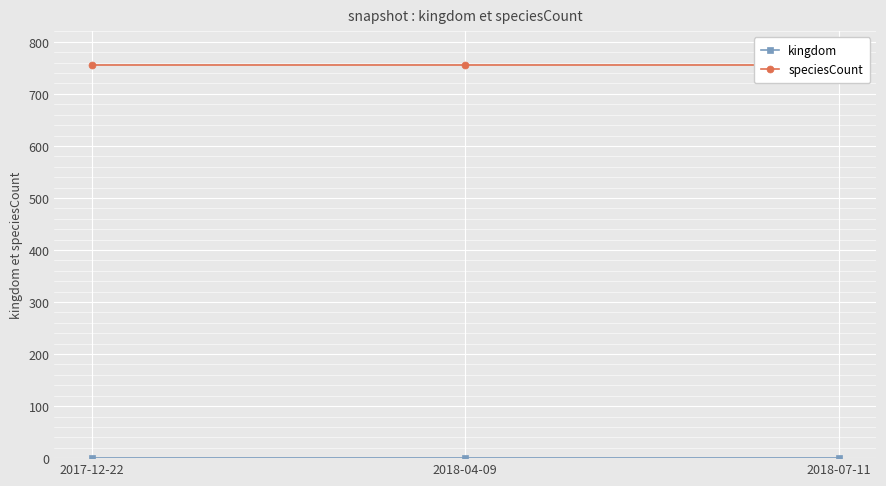

What are all the series names shown in the legend?

kingdom, speciesCount